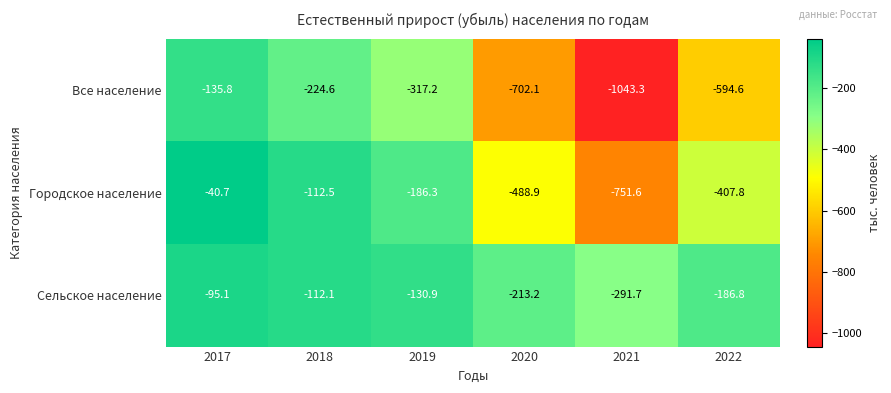

What is the total value across all series at 2021?

-2086.6